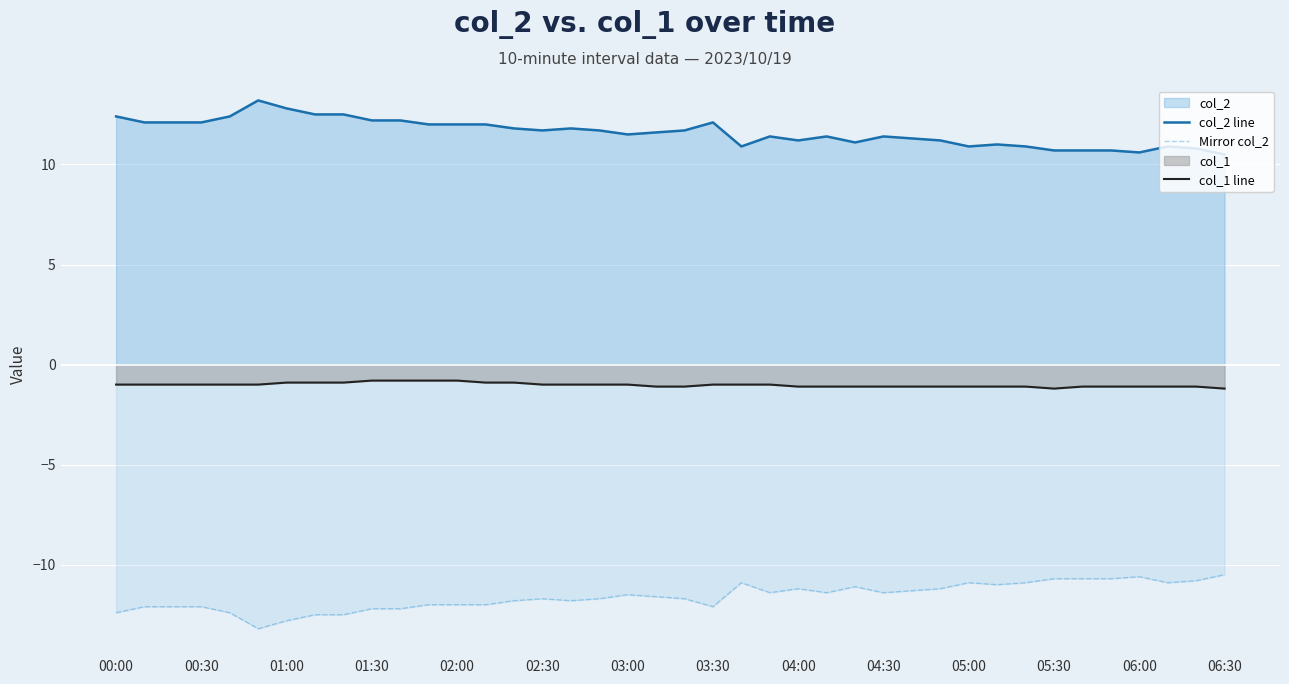

What is the difference between the second highest and minimum values in the col_2 line series?

2.3